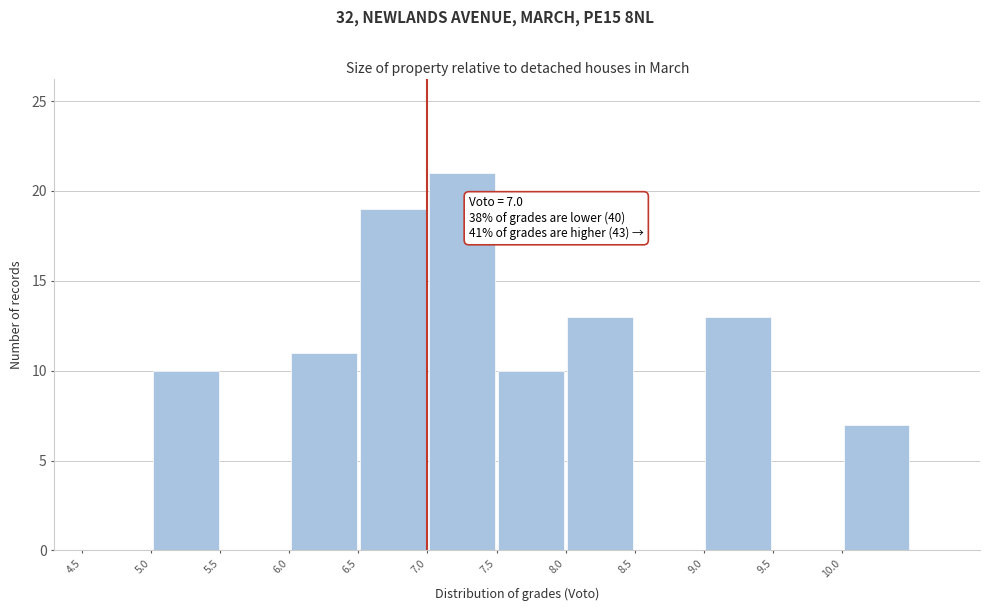

Over which range of the x-axis is the bar tallest?

7.0 to 7.5